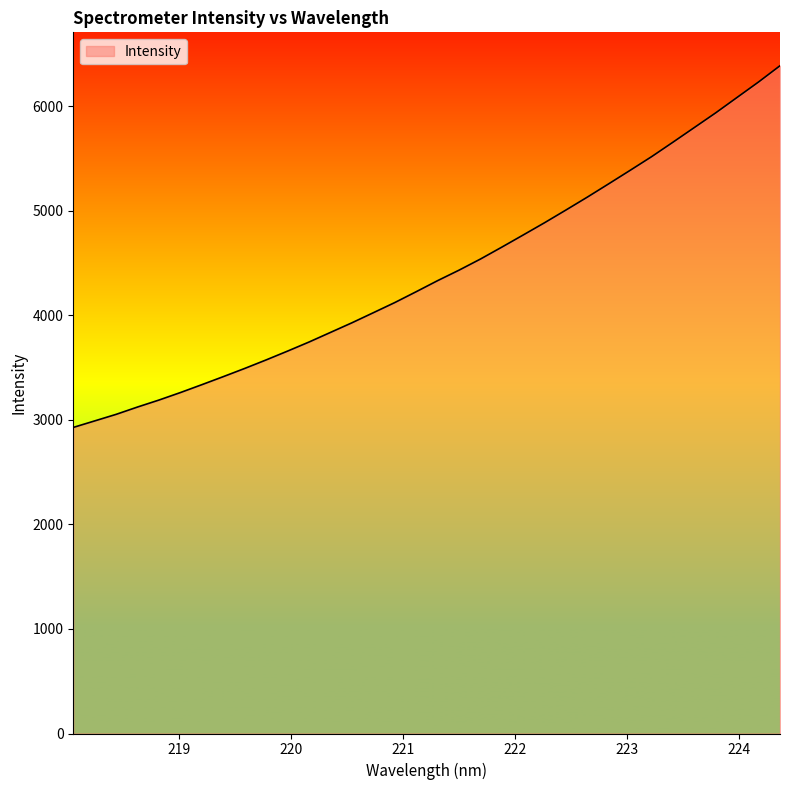

What is the greatest value displayed?

6387.3